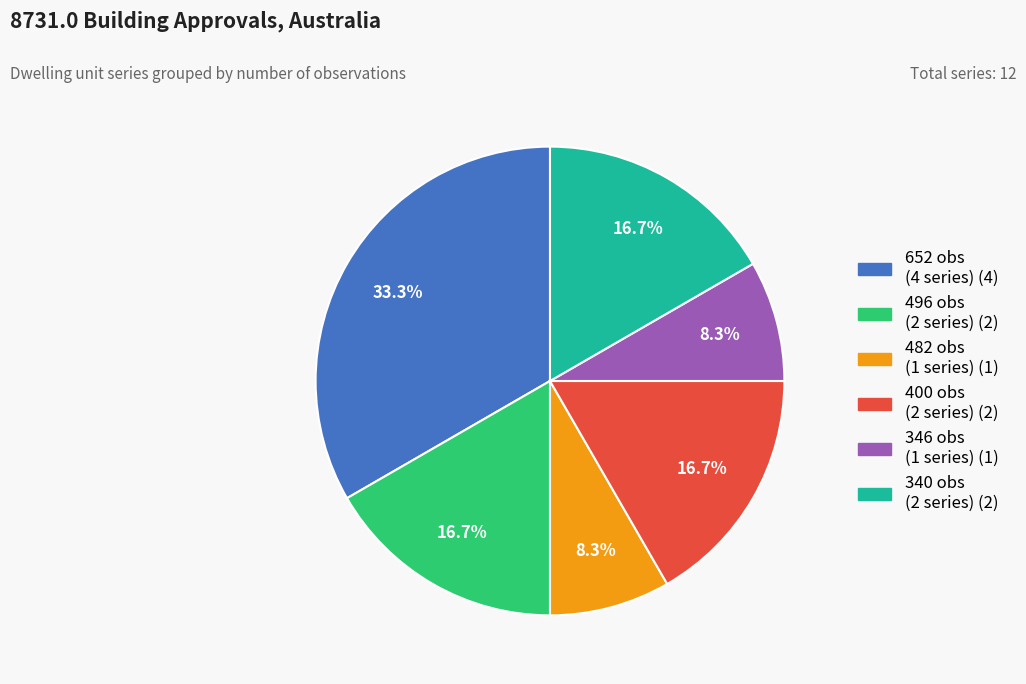

Is there any slice that represents more than half of the pie?

No